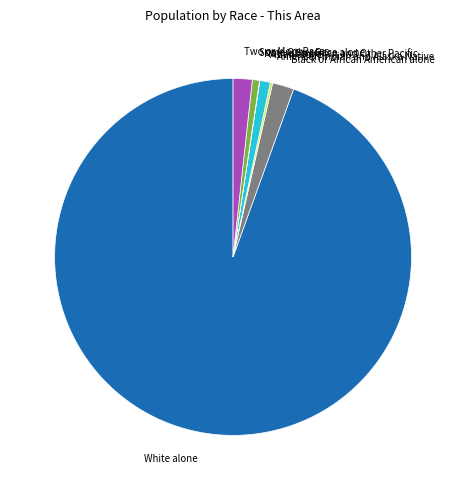

What is the largest slice in the pie chart?

White alone